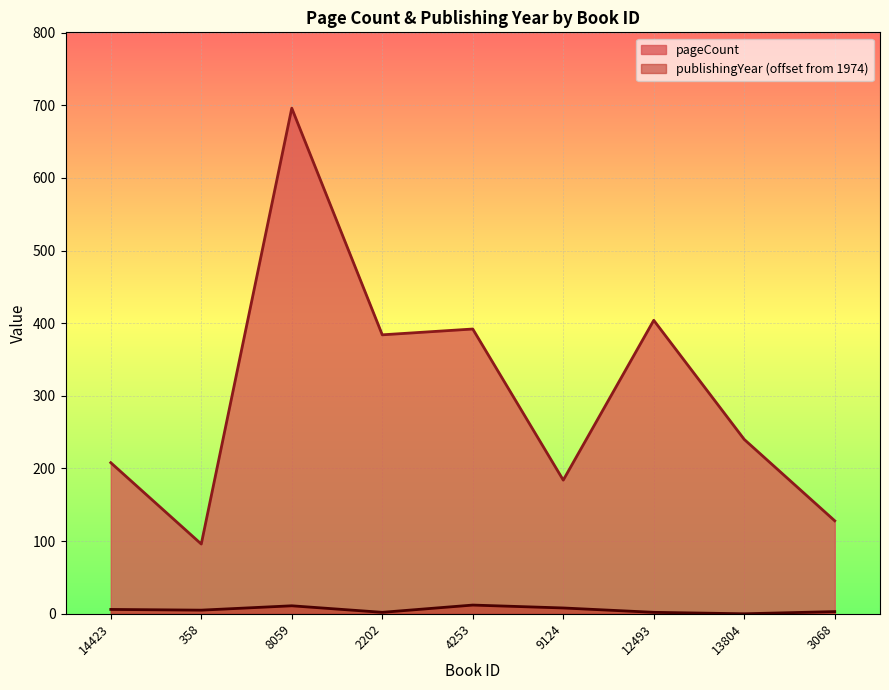

Reading right to left, what are all the values shown in this chart?

pageCount: 128	240	404	184	392	384	696	96	208
publishingYear: 3	0	2	8	12	2	11	5	6